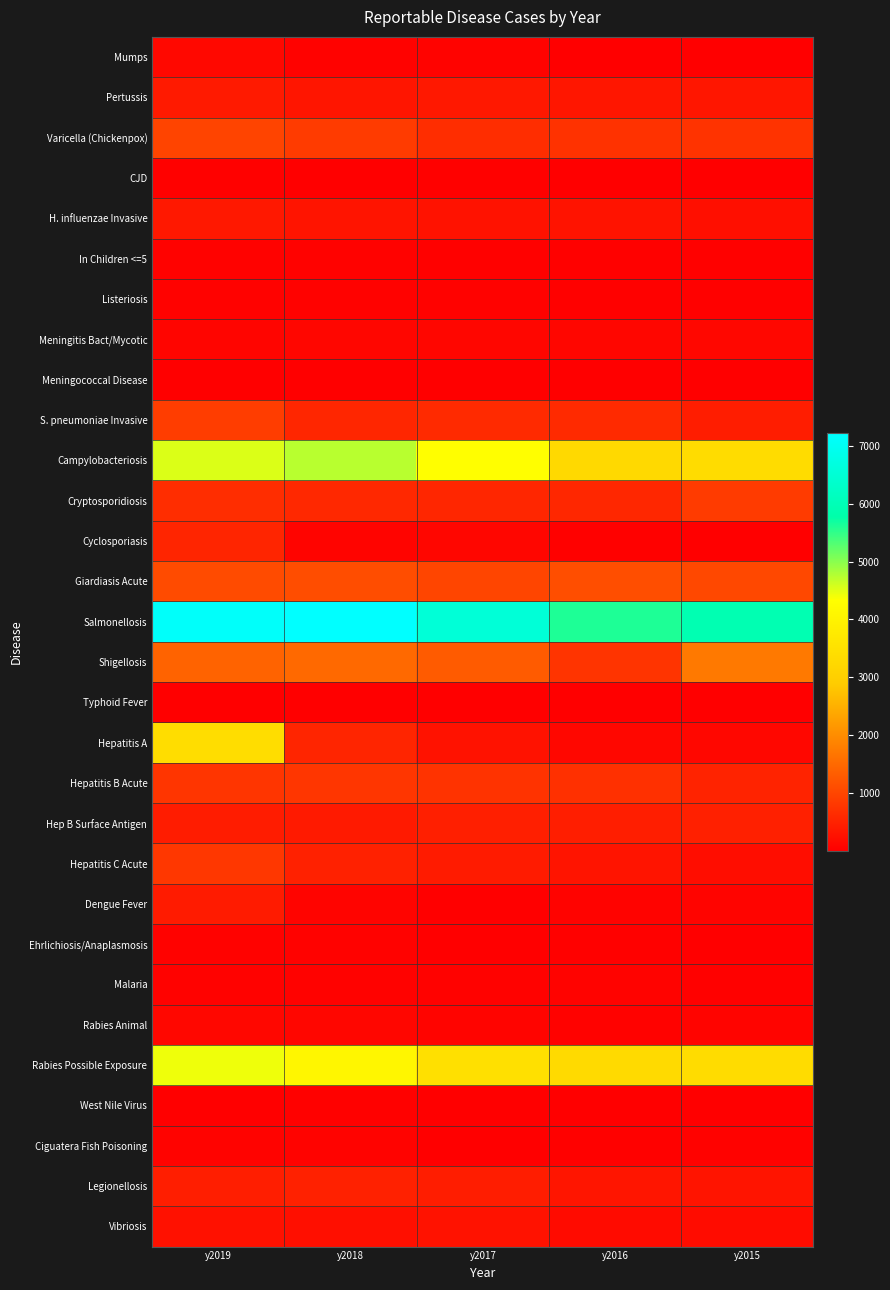

Which series has the largest total across all categories?

Salmonellosis